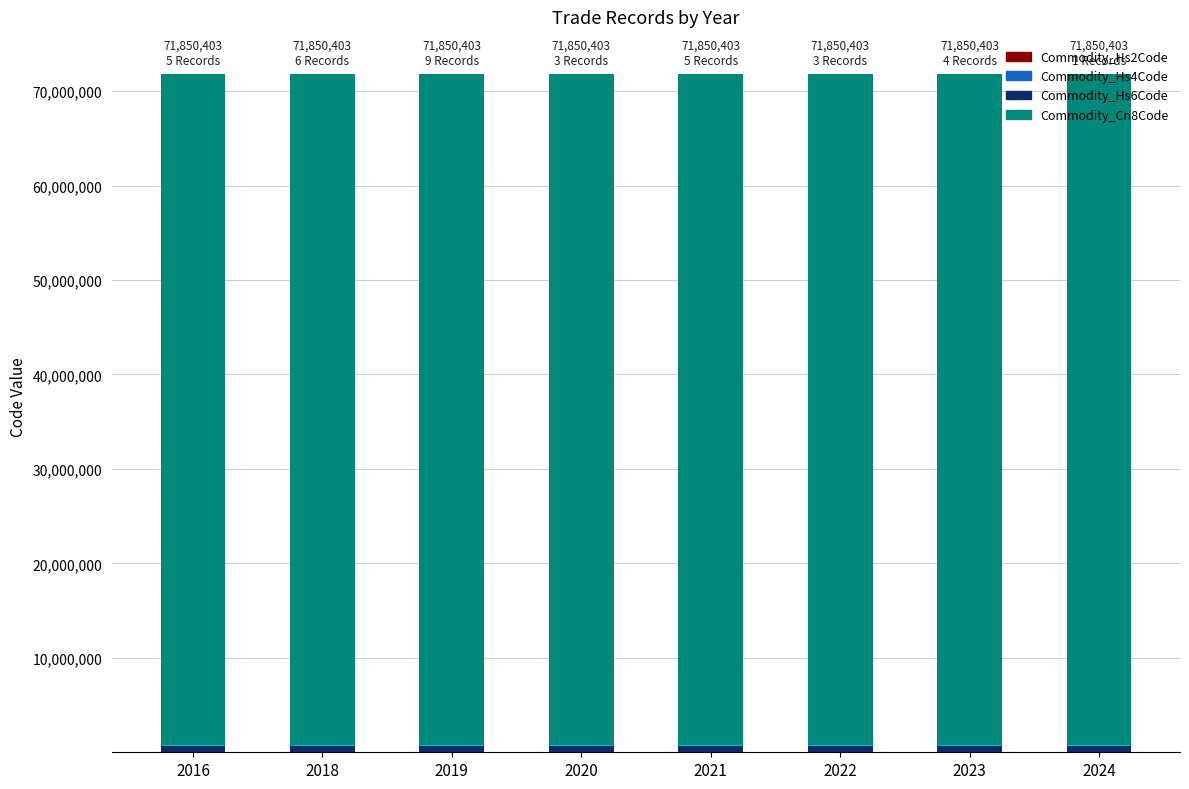

Which category has the highest value across all series?

2016